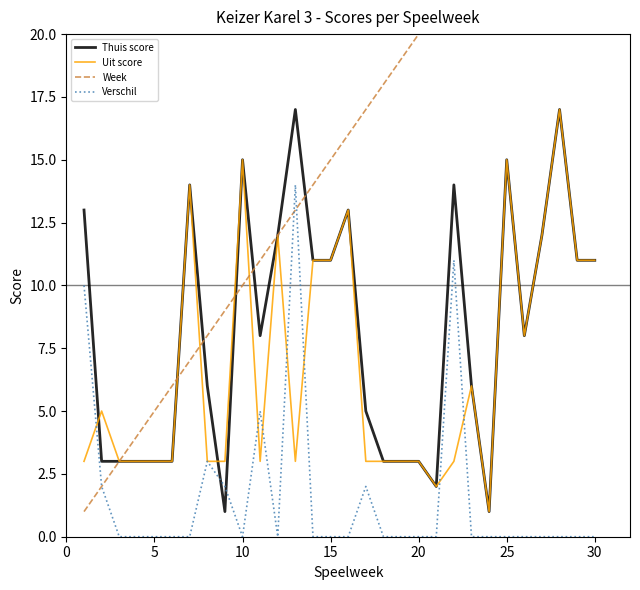

What is the highest value of the Verschil series?

14